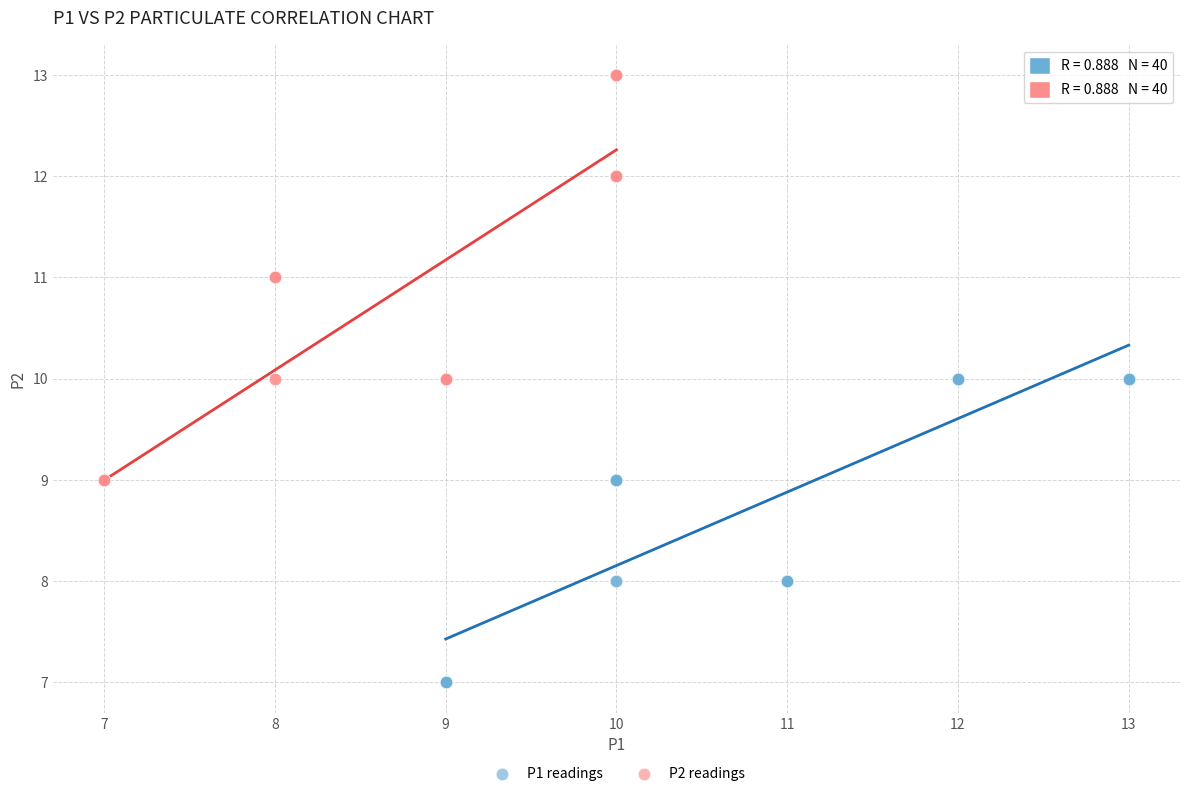

Which series has the widest spread of Y values?

P2 readings